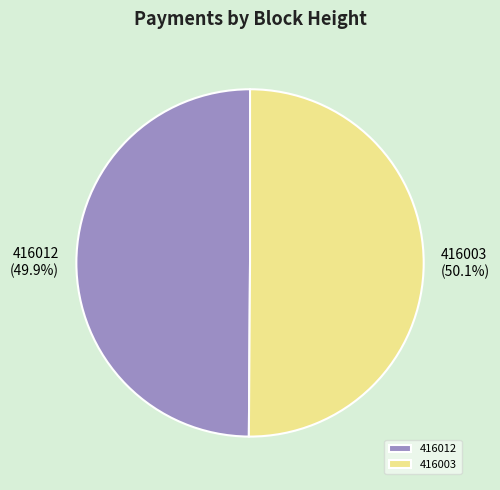

Approximately how many times larger is the value at 416012 compared to 416003?

1.0